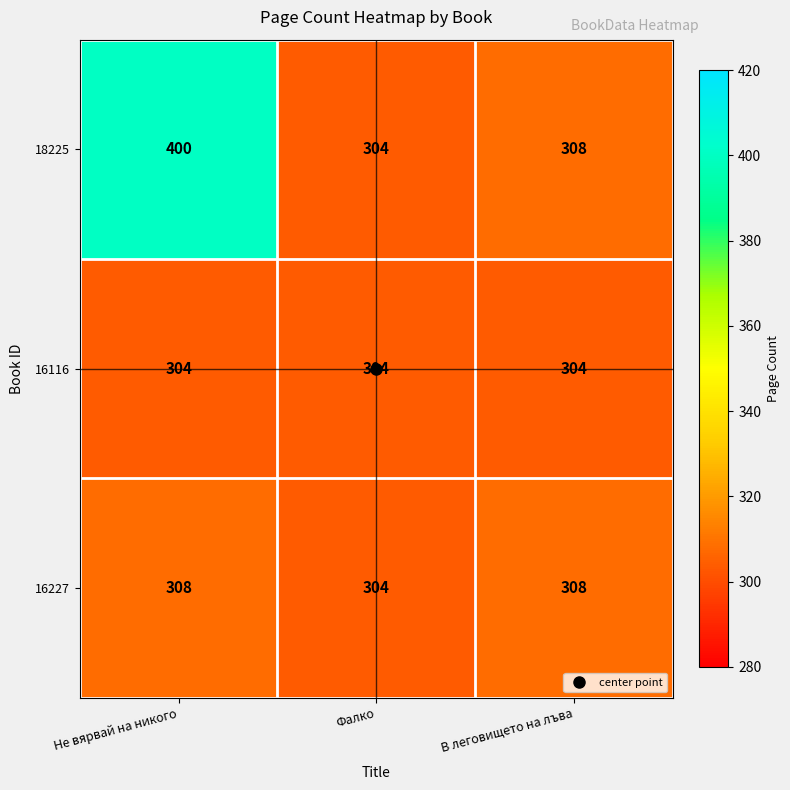

The 16227 series shows 308 at В леговището на лъва. True or false?

True